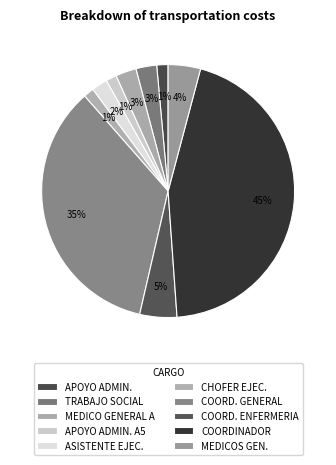

Count the number of slices in the pie.

10